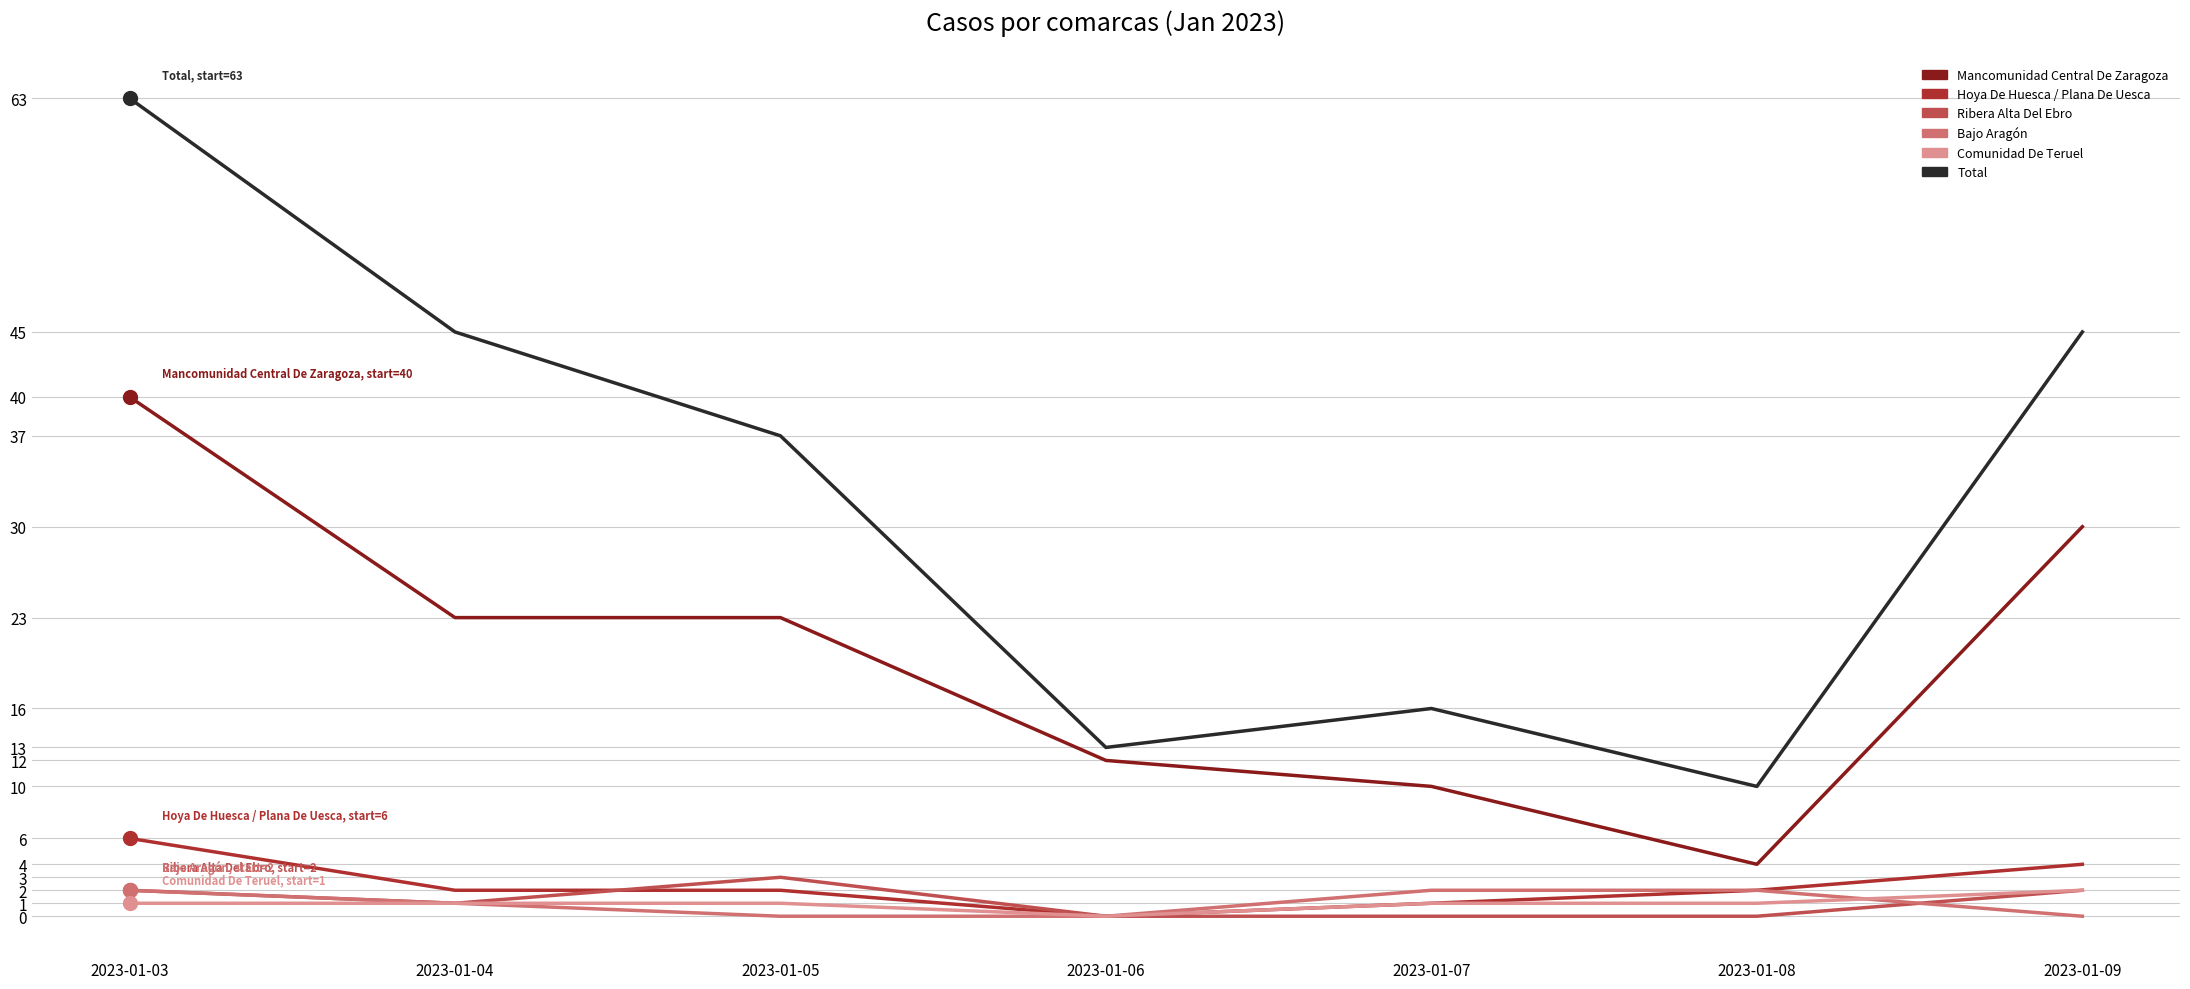

What is the sum of the Ribera Alta Del Ebro values at 2023-01-09 and 2023-01-06?

2